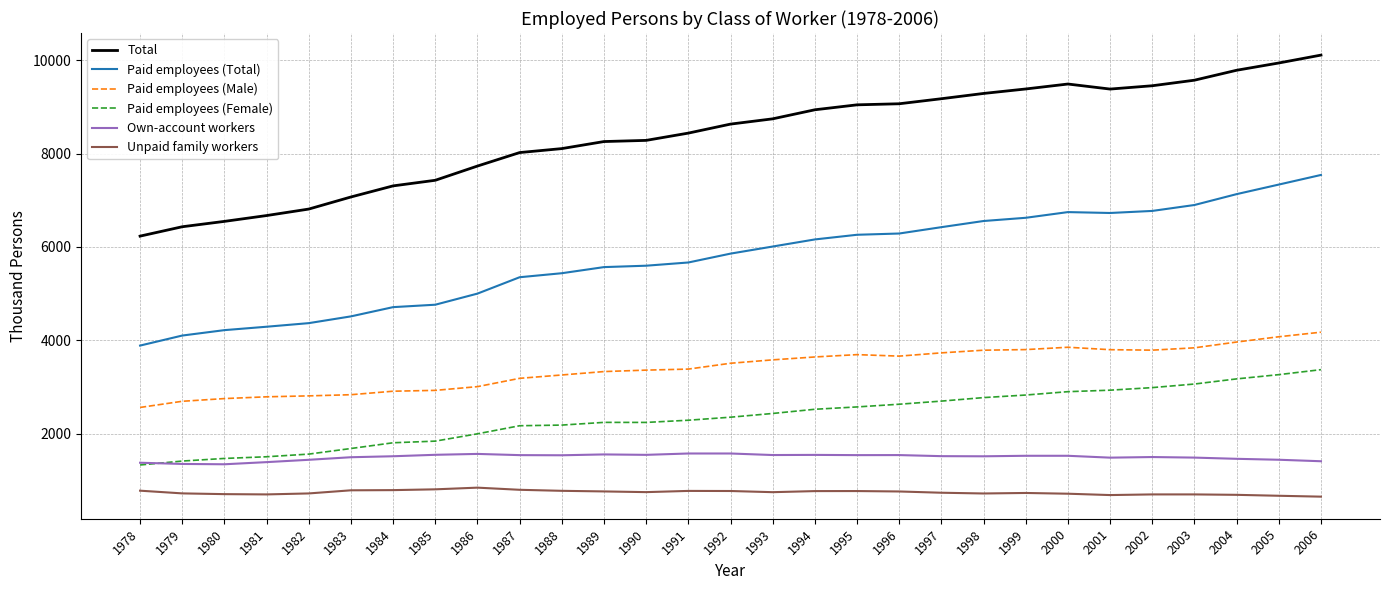

What is the difference between the highest and lowest values at 1984?

6521